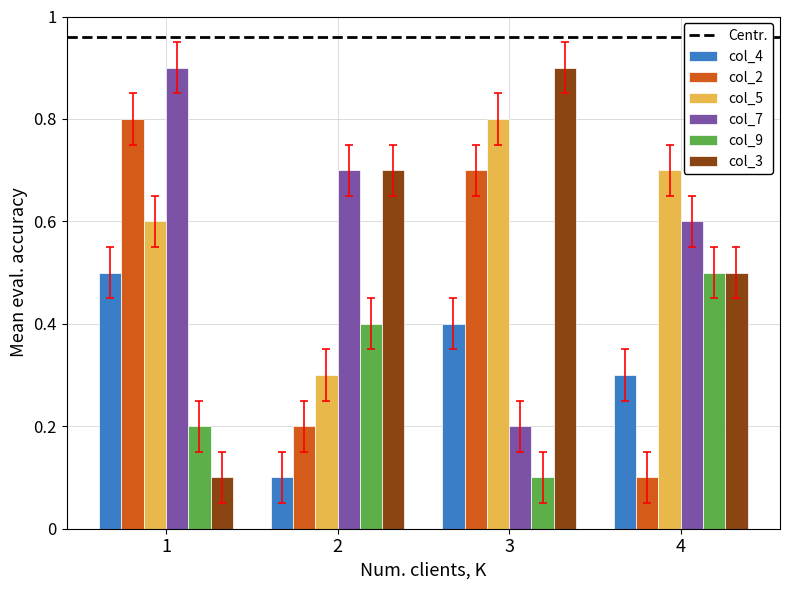

At how many categories does at least one series exceed 0?

4